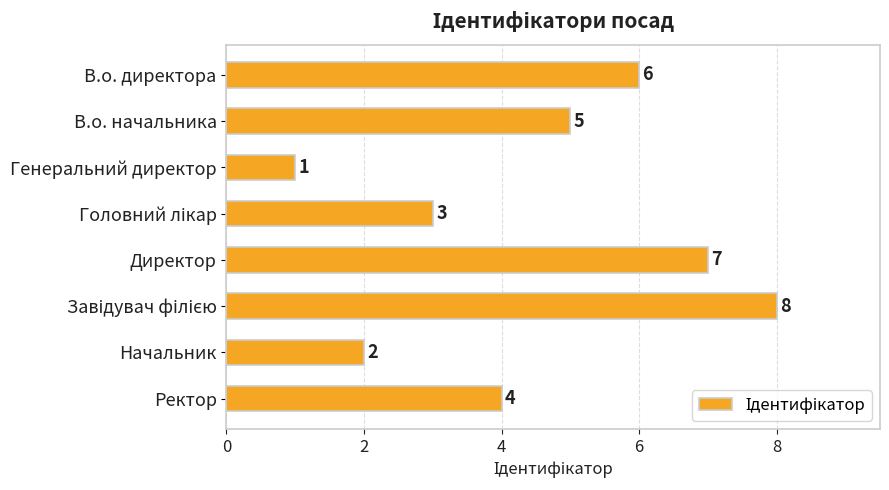

True or false: the data shows 0 at Генеральний директор.

False